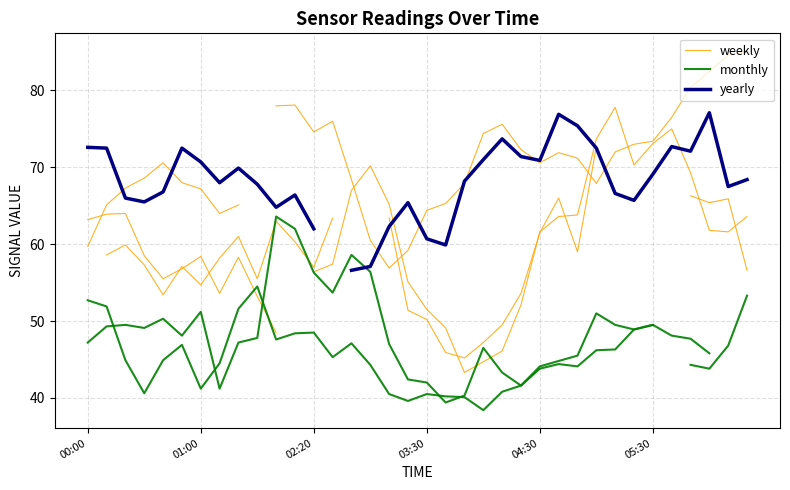

How many positive values does the weekly series have?

35